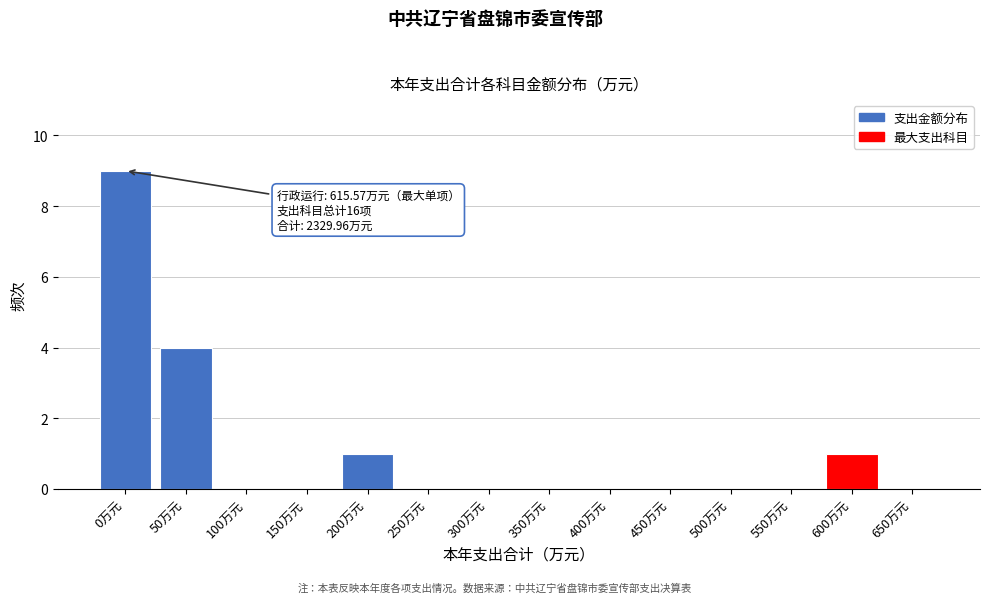

Reading left to right, extract all data points from this chart.

0万元=9	50万元=4	100万元=0	150万元=0	200万元=1	250万元=0	300万元=0	350万元=0	400万元=0	450万元=0	500万元=0	550万元=0	600万元=1	650万元=0